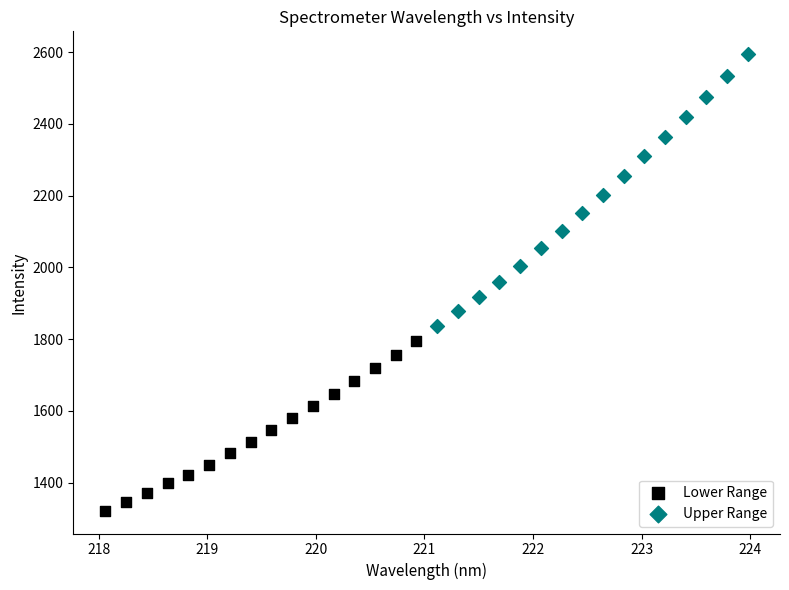

Which series contains the lowest Y value?

Lower Range